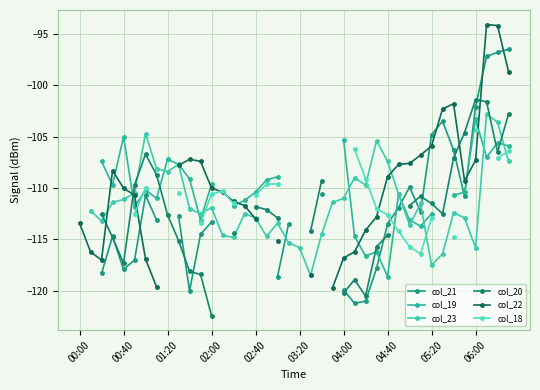

True or false: col_22 has more than 2 interior local peaks.

True